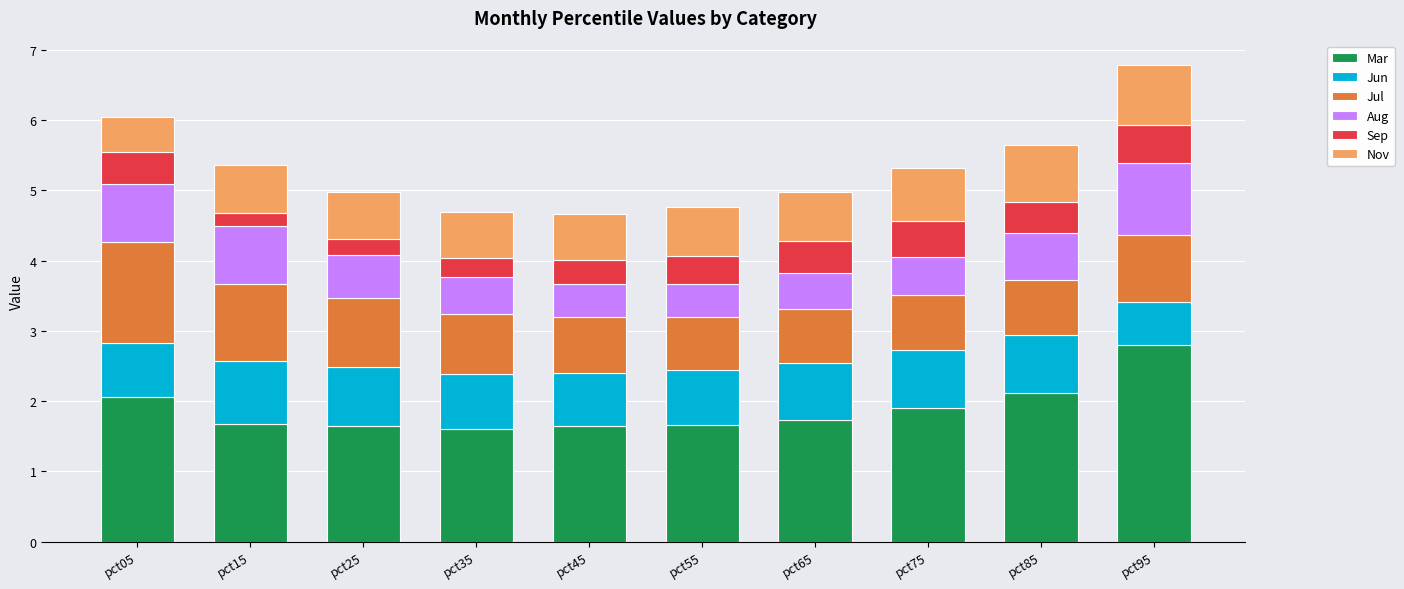

Is it true that Mar equals 2.6 at pct55?

False